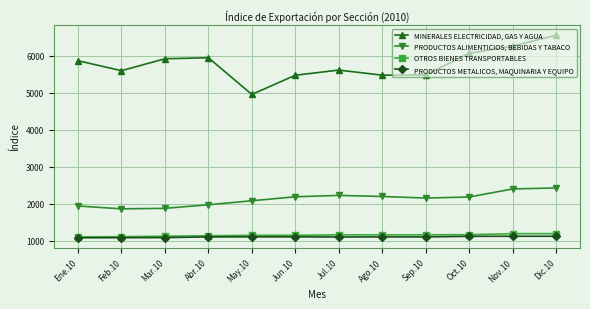

What is the smallest value displayed?

1073.6